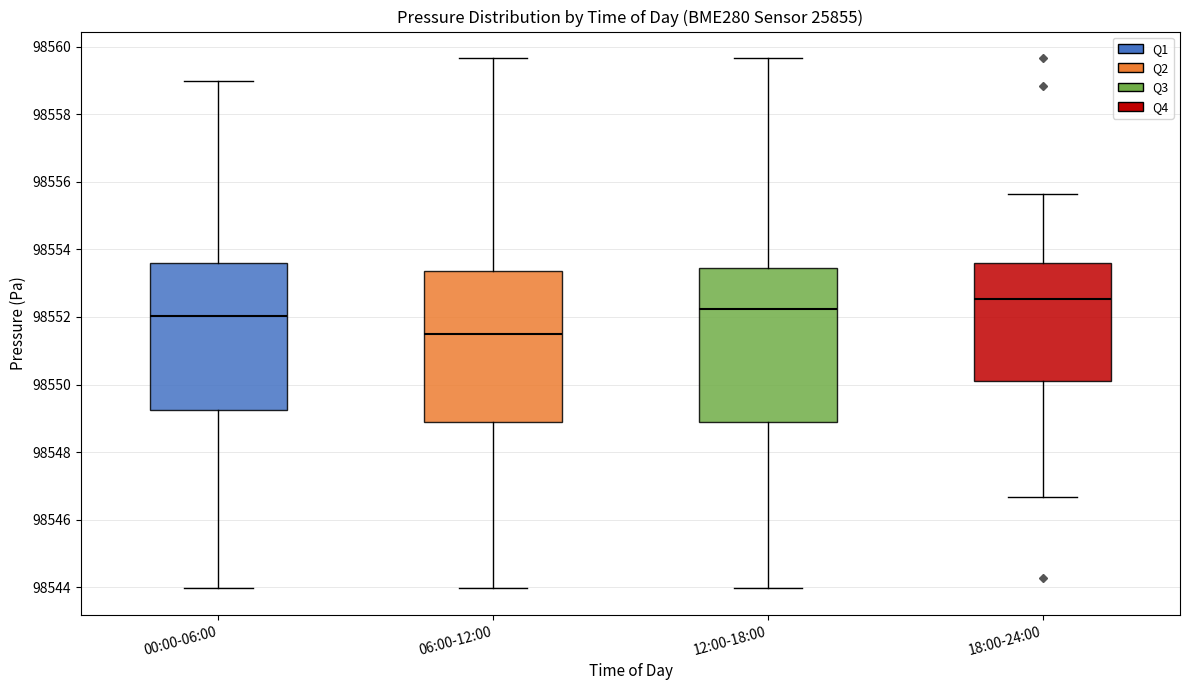

Reading left to right, transcribe this box plot: for each box, give where its median line is, the range the box spans, and where its two whiskers end, as read against the y-axis. The values are not printed on the chart, so give them approximately, as read against the axis.

00:00-06:00: median 98552.0, box 98549.2 to 98553.6, whiskers 98544.0 to 98559.0
06:00-12:00: median 98551.4, box 98548.8 to 98553.4, whiskers 98544.0 to 98559.6
12:00-18:00: median 98552.2, box 98548.8 to 98553.4, whiskers 98544.0 to 98559.6
18:00-24:00: median 98552.6, box 98550.2 to 98553.6, whiskers 98546.6 to 98555.6